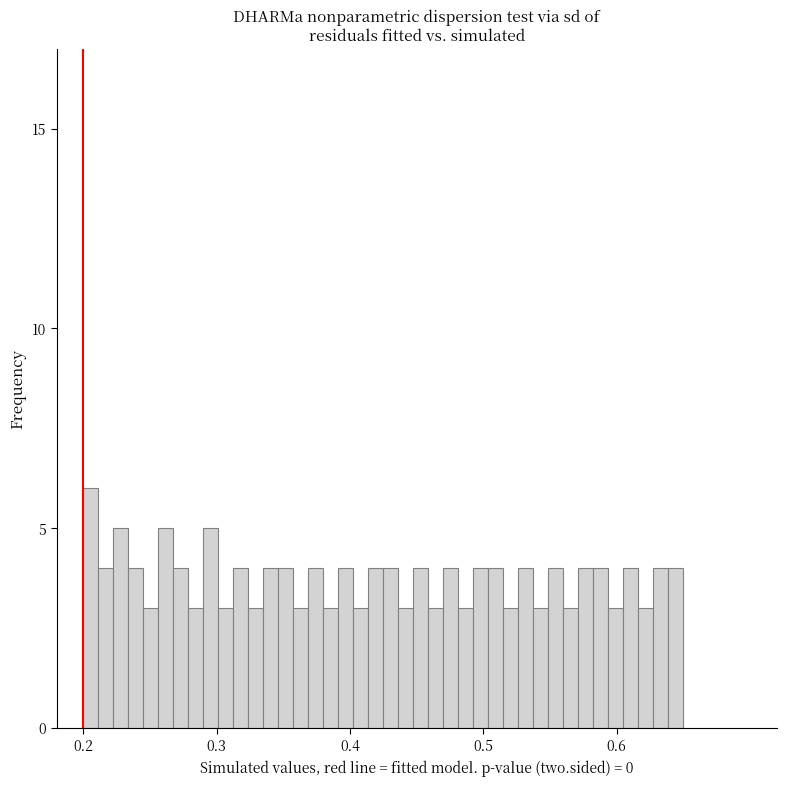

Around what value on the x-axis is the tallest bar? Give the approximate position of its centre, as read against the axis.

0.21